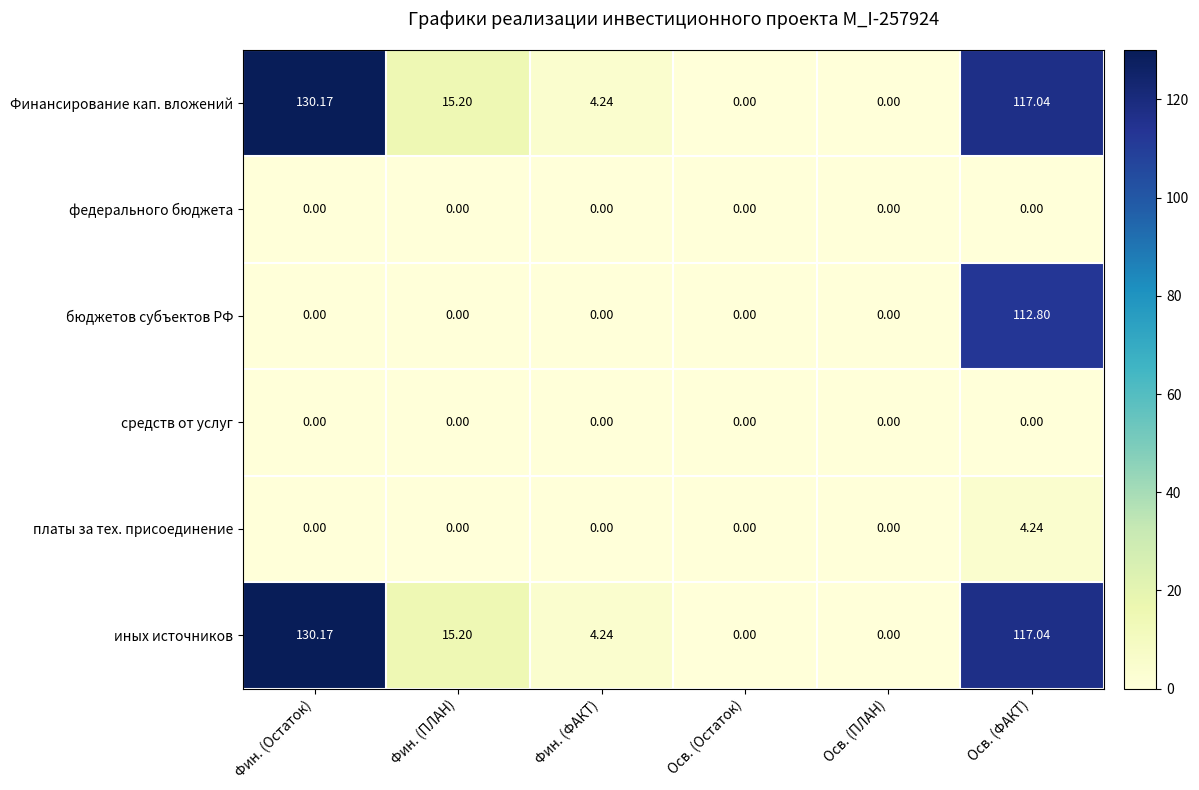

Where is Финансирование кап. вложений nearest to the value 65?

Фин. (ПЛАН)